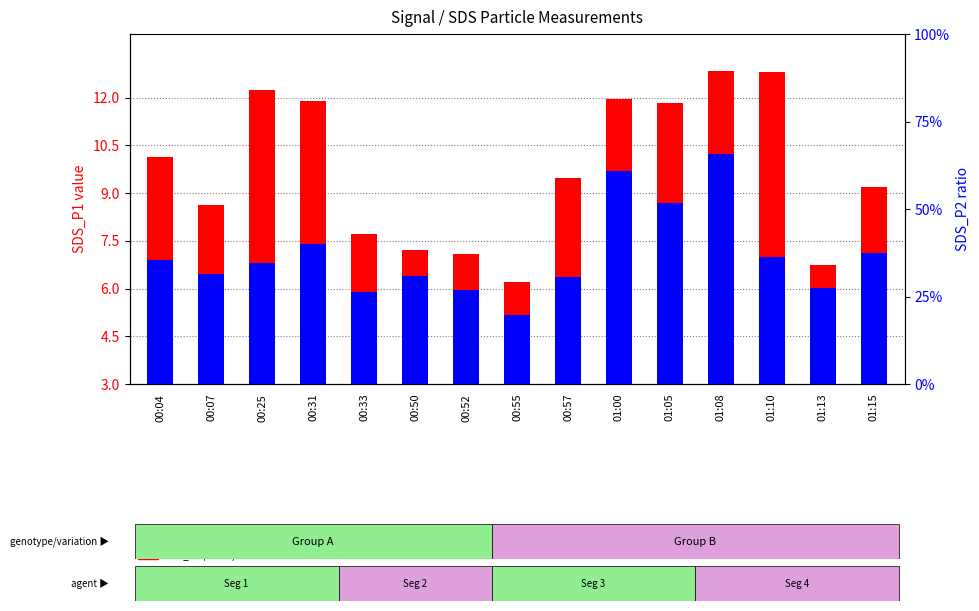

Which label corresponds to the smallest value in the chart?

00:55